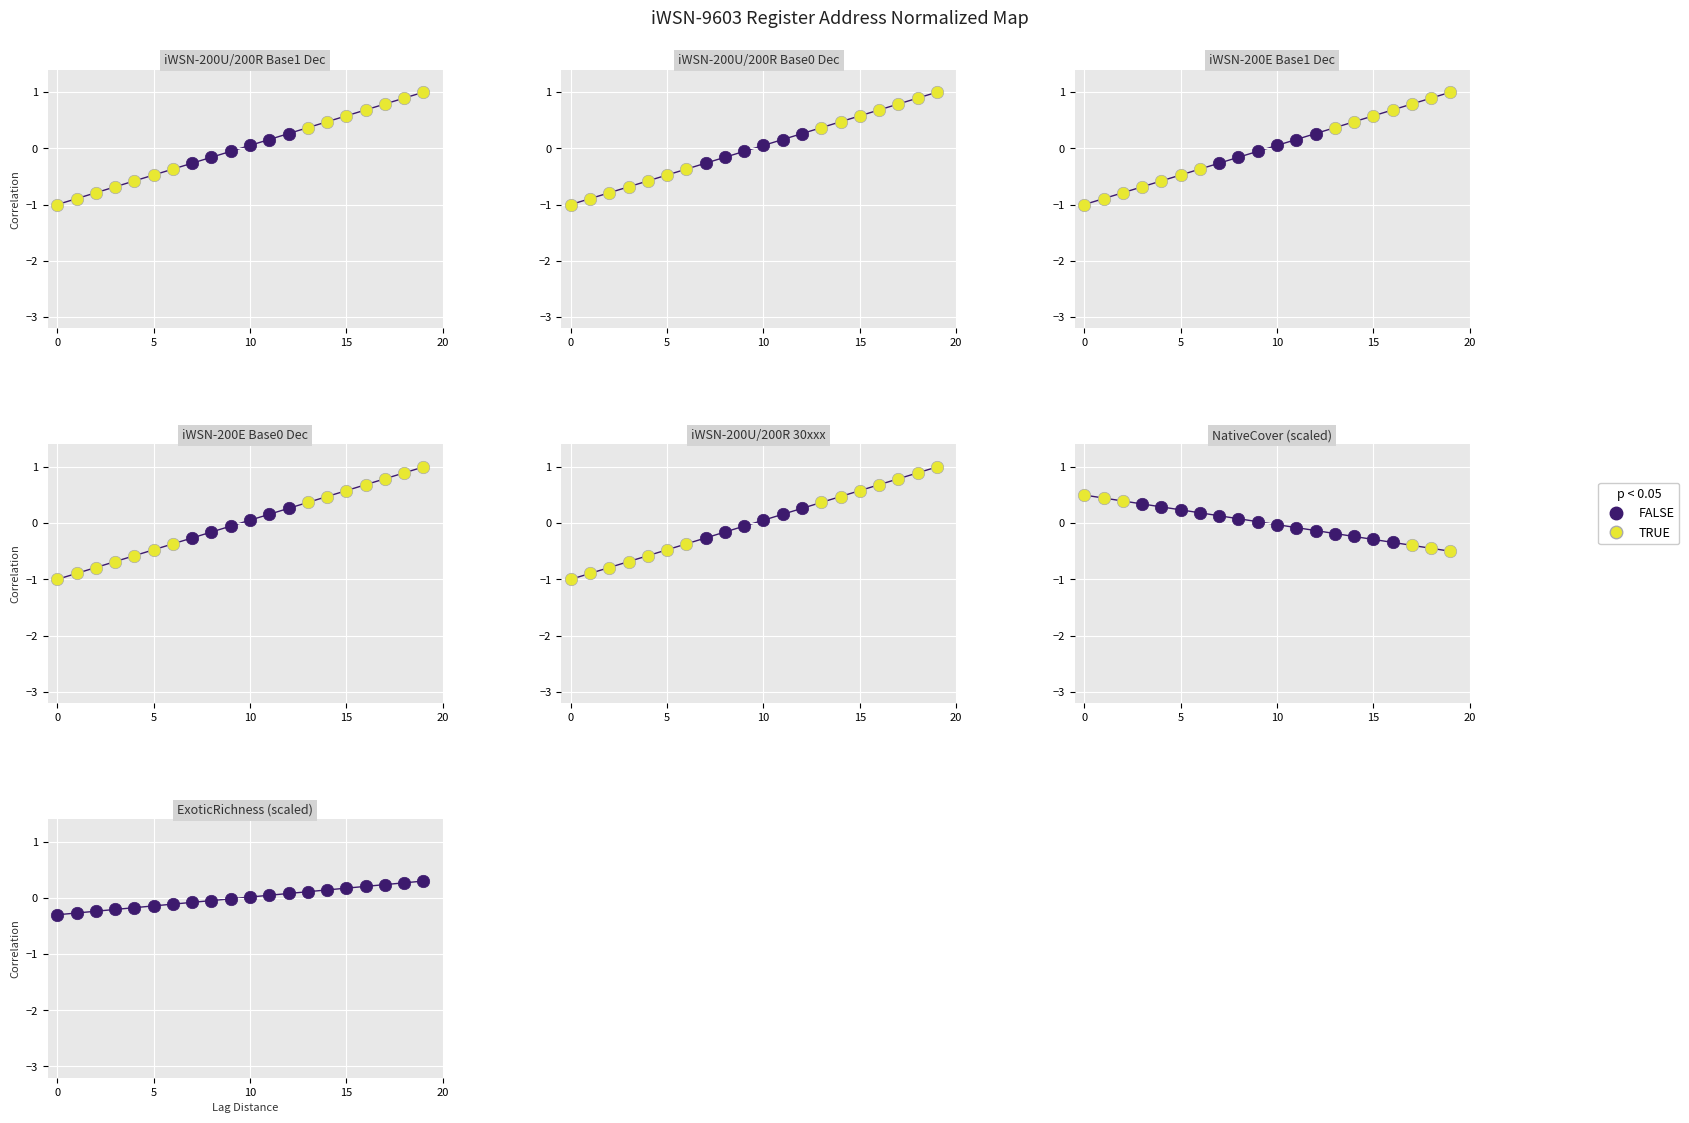

Which series has the largest Y range (max minus min)?

iWSN-200U/200R Base1 Dec